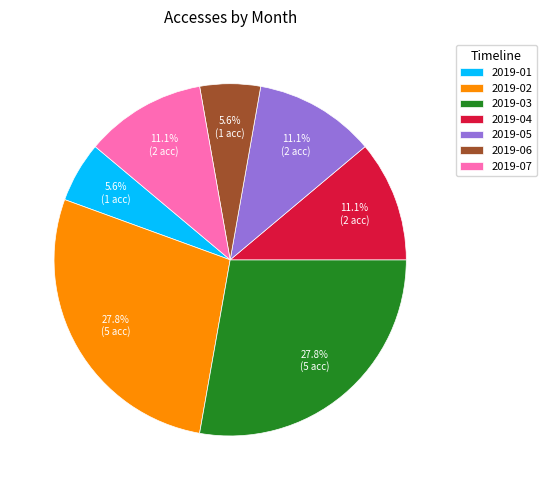

What percentage do 2019-04 and 2019-05 together represent?

22.2%